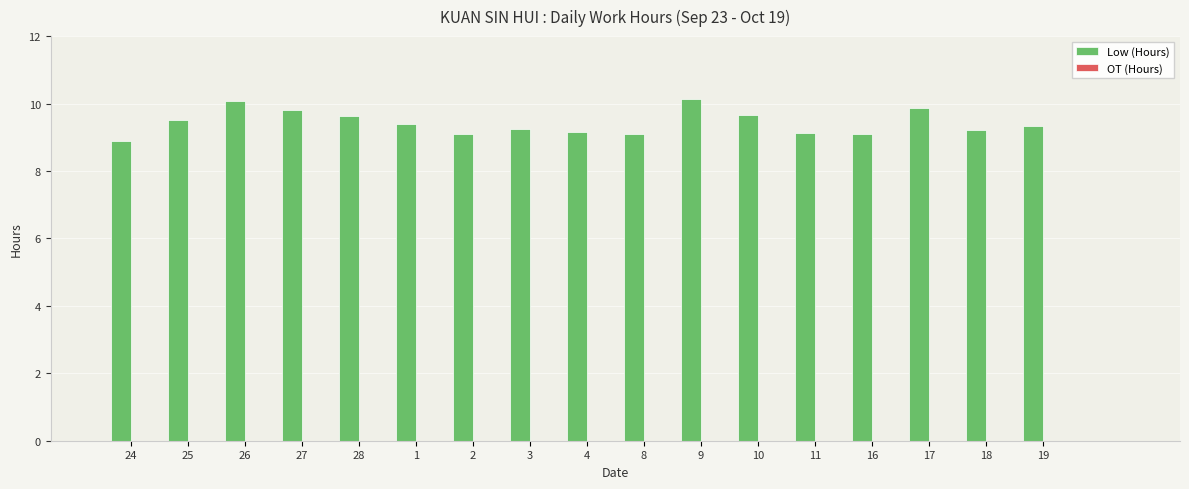

How many series are shown in this chart?

1